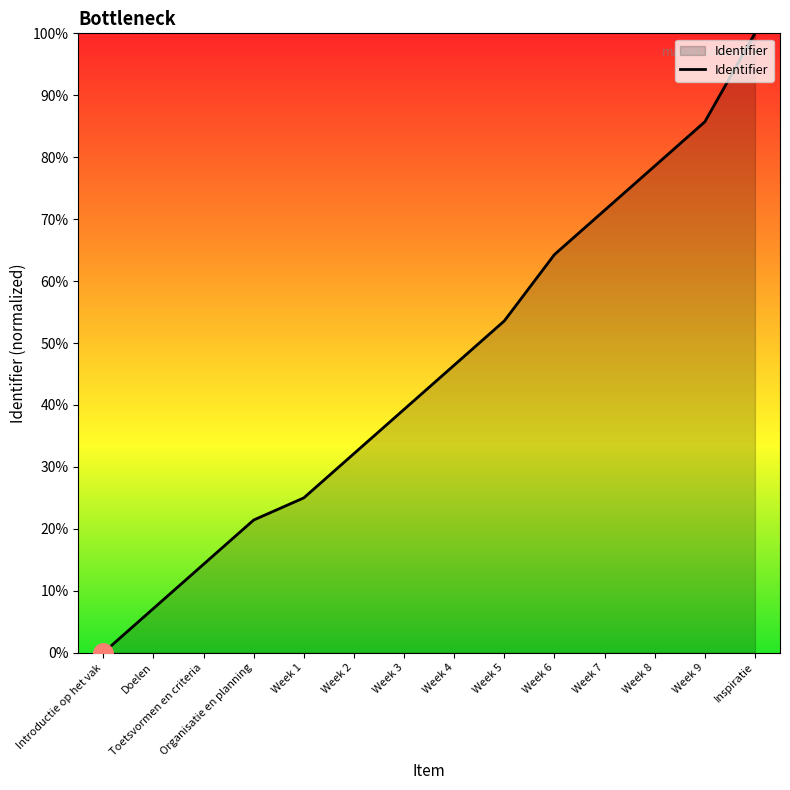

Reading left to right, what are all the values shown in this chart?

0.0	7.1	14.3	21.4	25.0	32.1	39.3	46.4	53.6	64.3	71.4	78.6	85.7	100.0